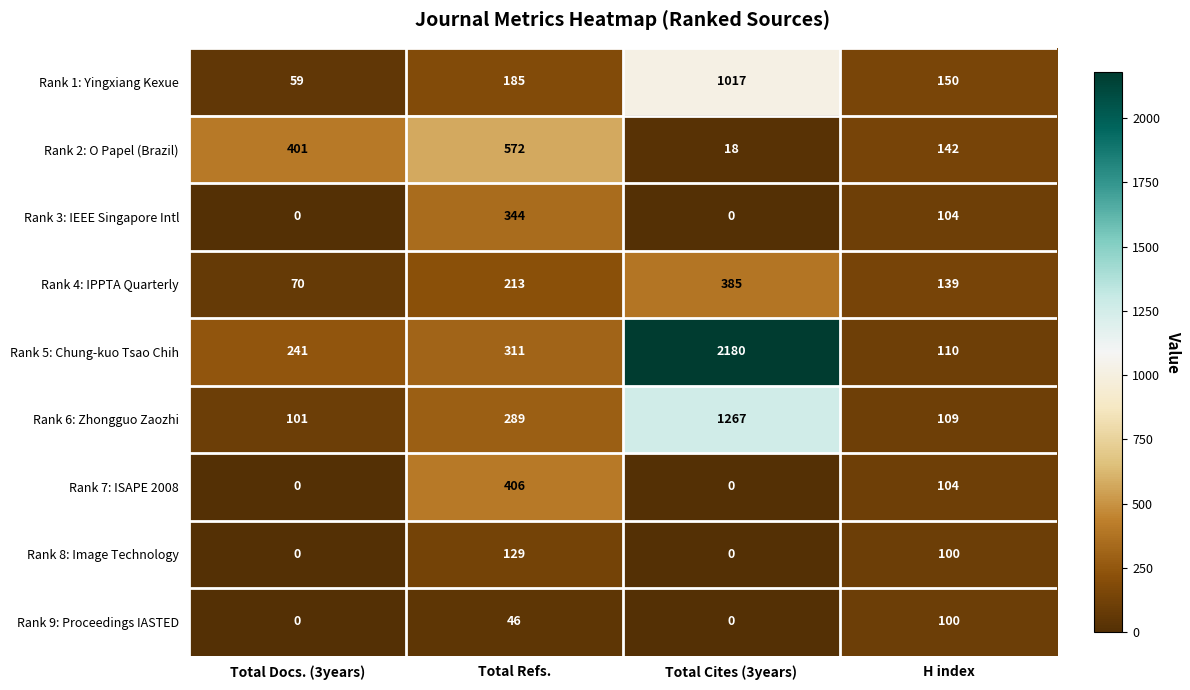

At which category is the sum across all series the highest?

Total Cites (3years)